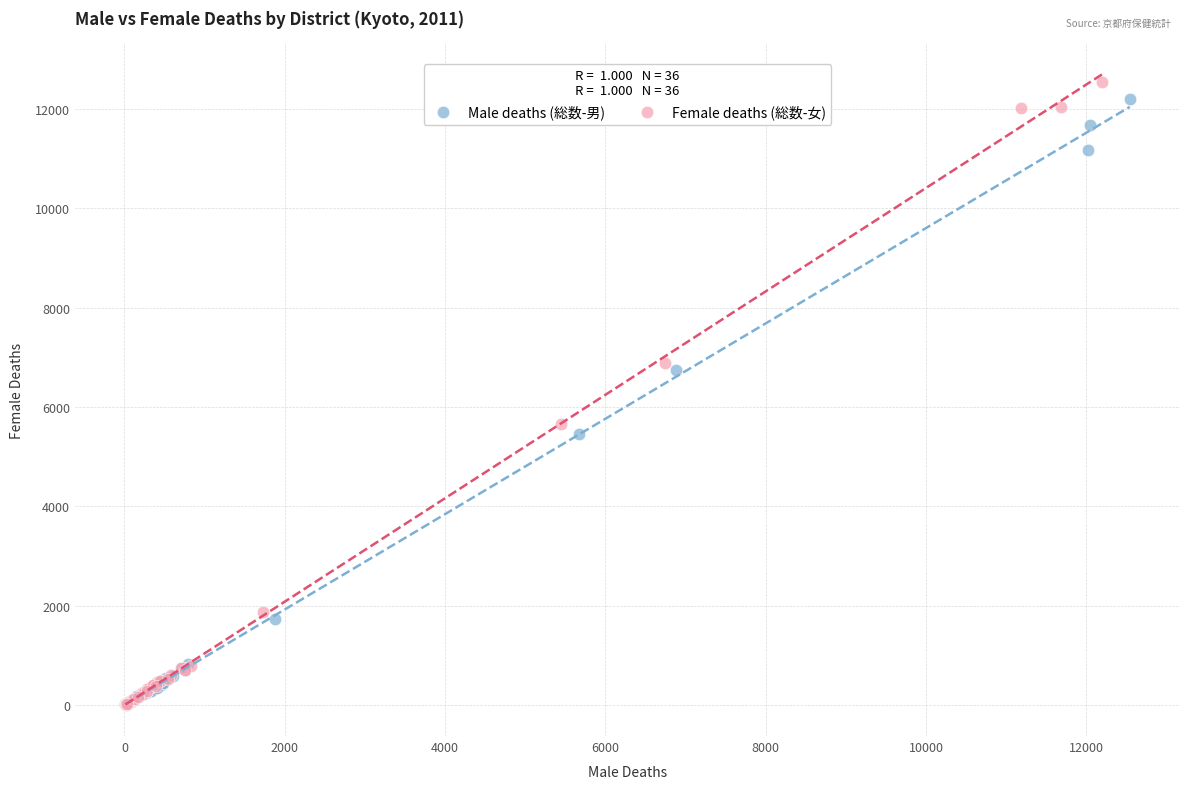

Which series has the widest spread of Y values?

Female deaths (総数-女)